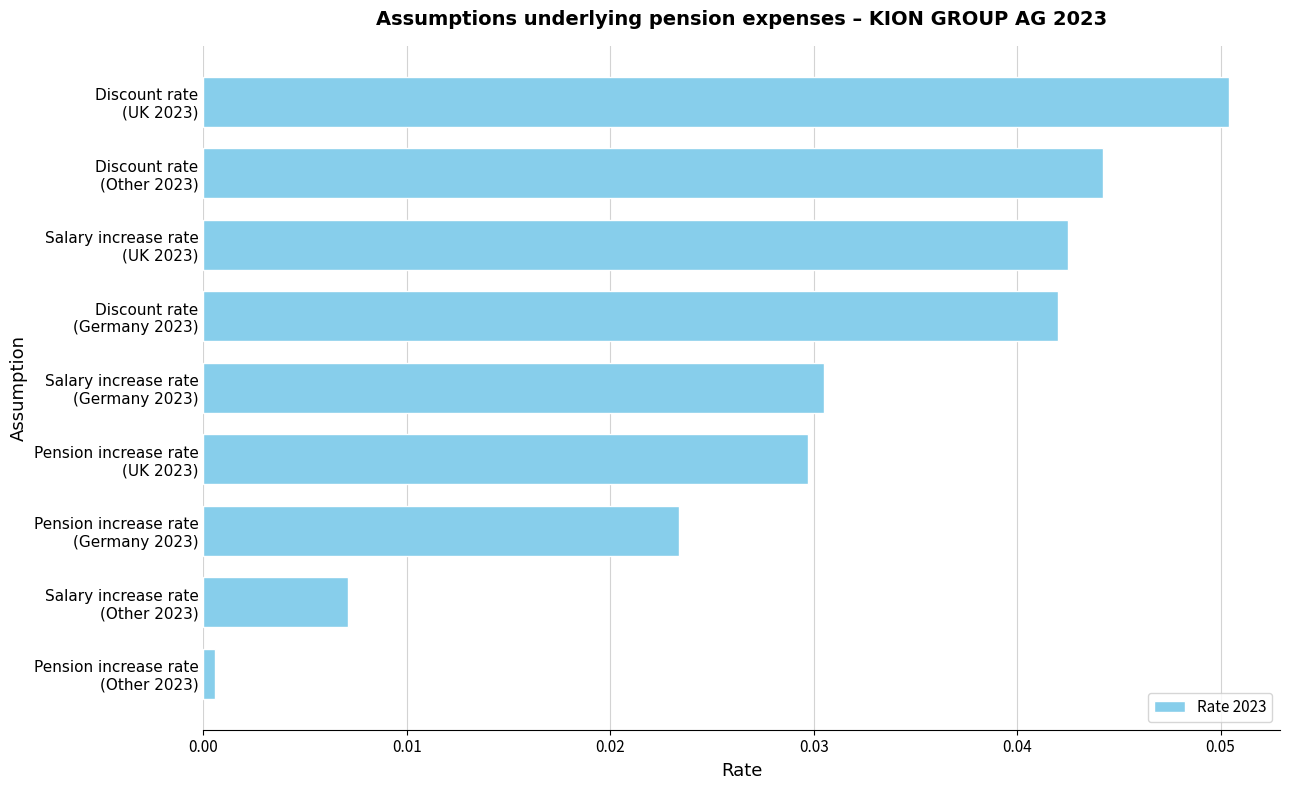

What is the sum of all values?

0.3